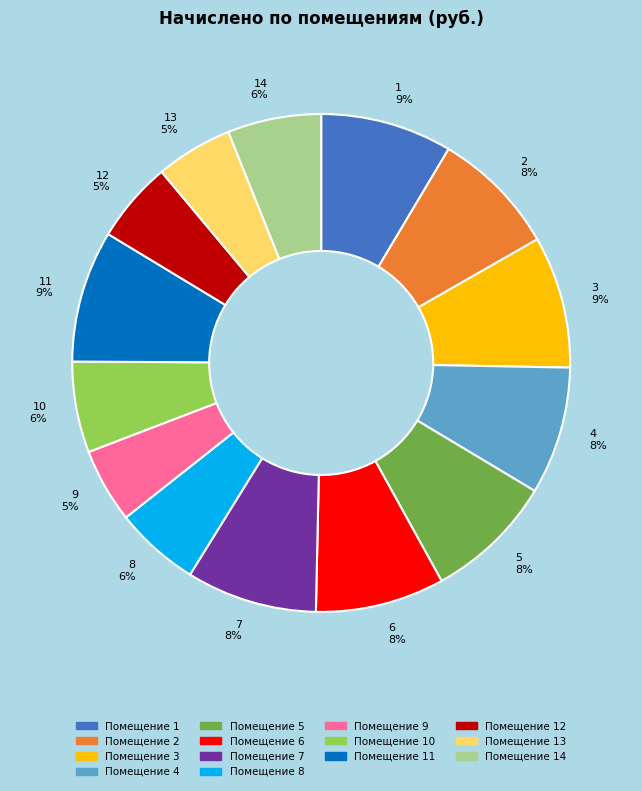

Approximately how many times larger is the value at 11 9% compared to 9 5%?

1.8